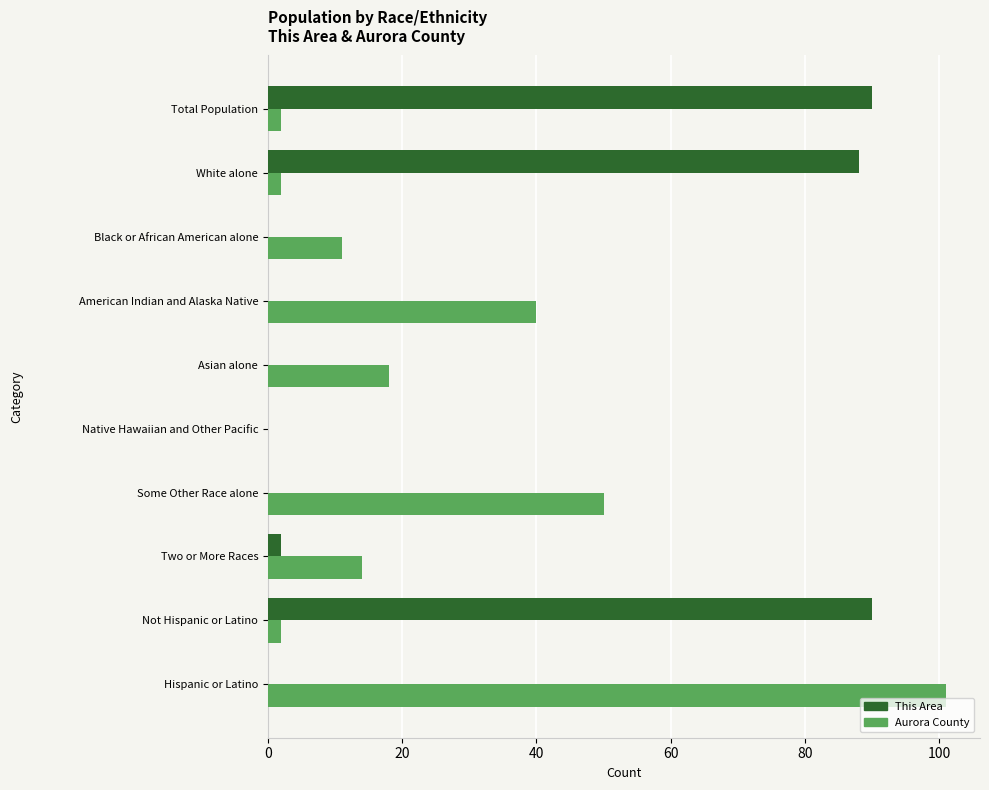

Which category has the highest value across all series?

Hispanic or Latino